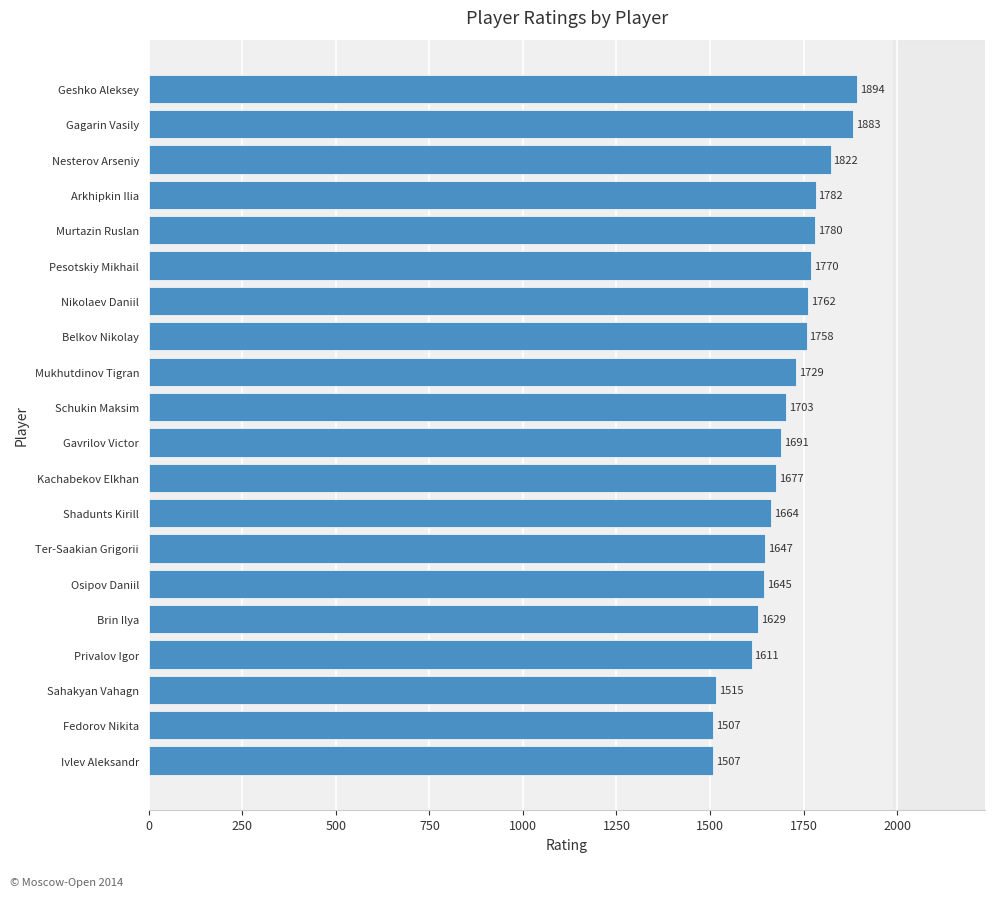

How many bars are there in total?

20